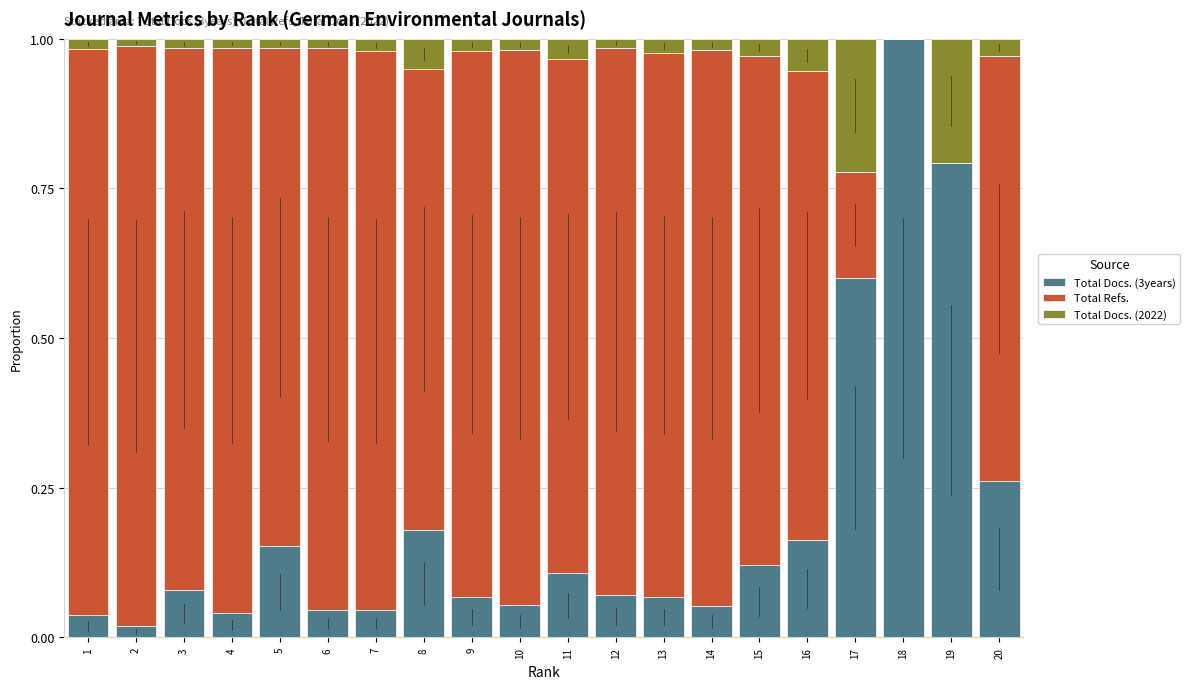

The value of Total Docs. (3years) at 18 is 0.3. True or false?

False